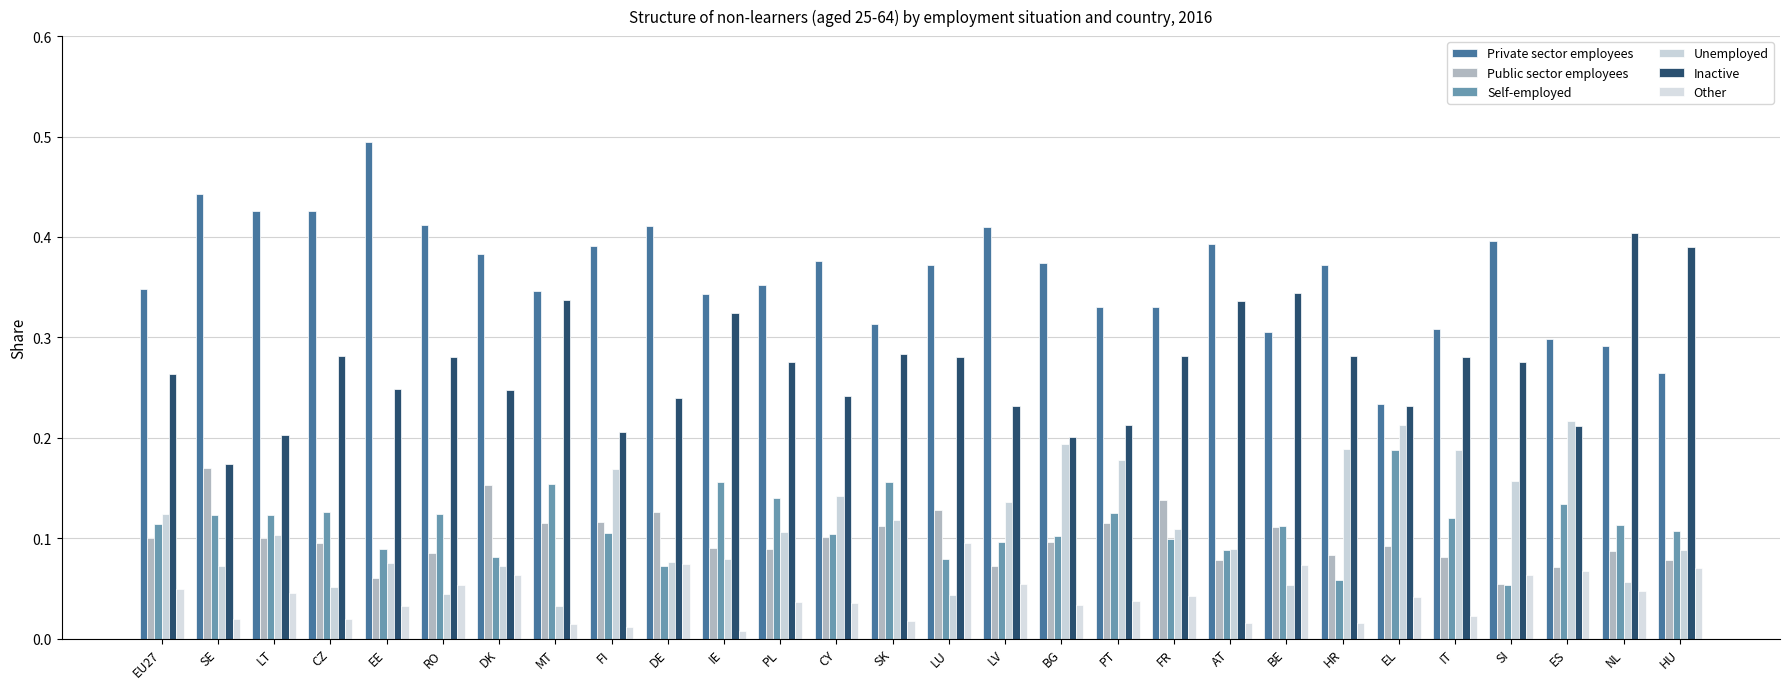

How many series are shown in this chart?

6